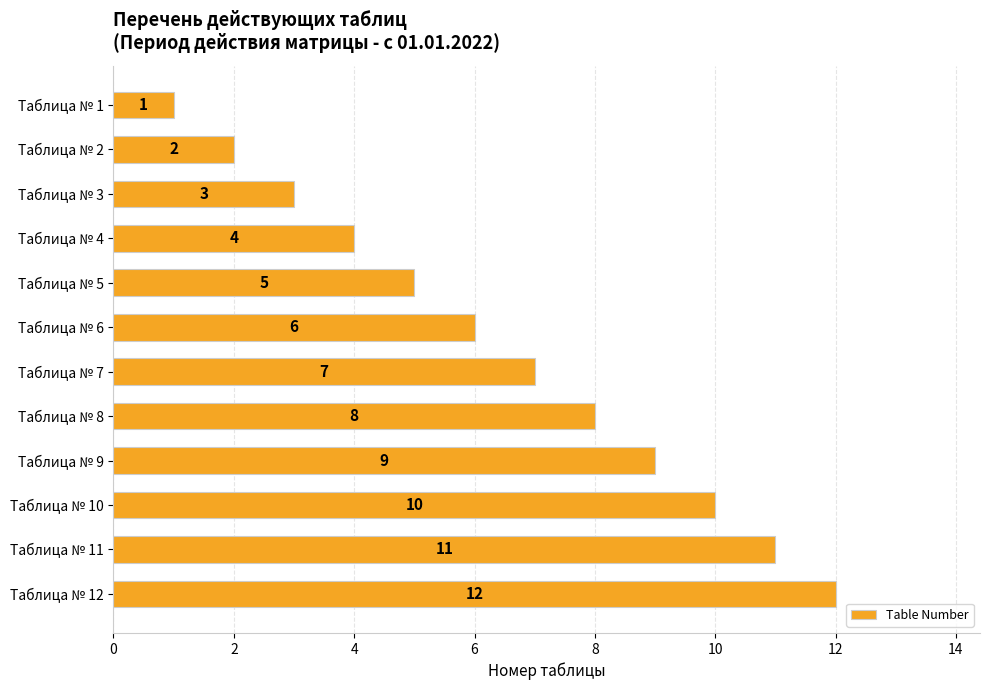

Reading bottom to top, extract all data points from this chart.

12	11	10	9	8	7	6	5	4	3	2	1